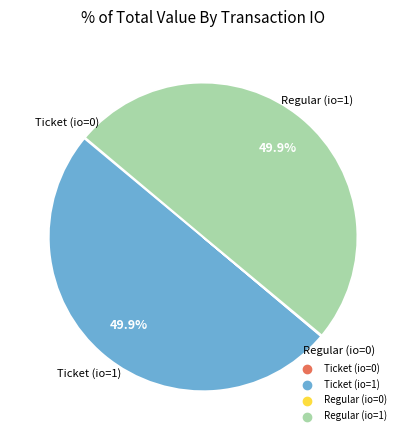

Does any single category account for the majority?

No